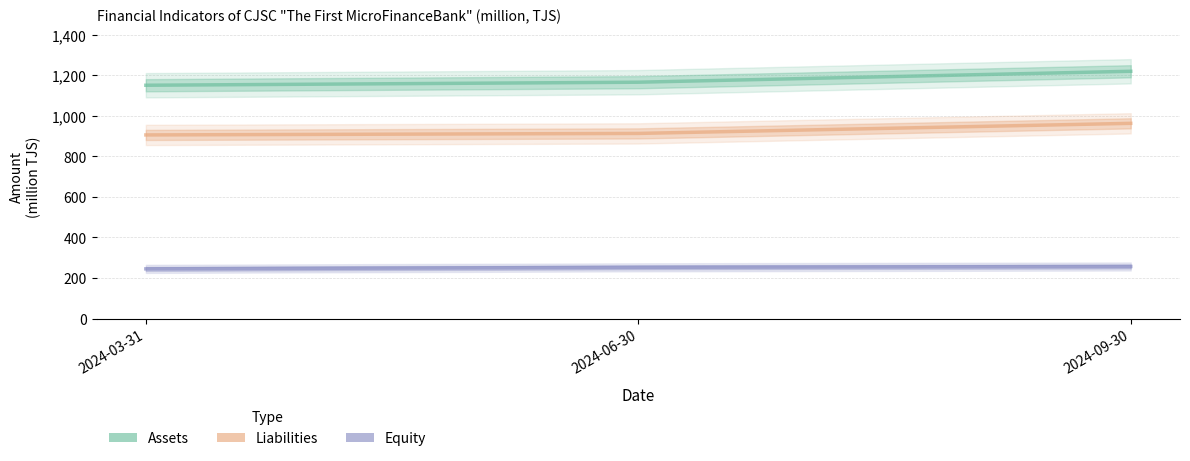

What is the label of the 2nd point from the left?

2024-06-30